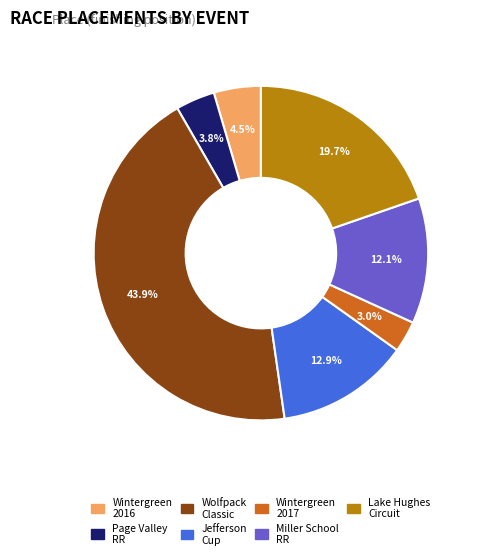

Is there any slice that represents more than half of the pie?

No